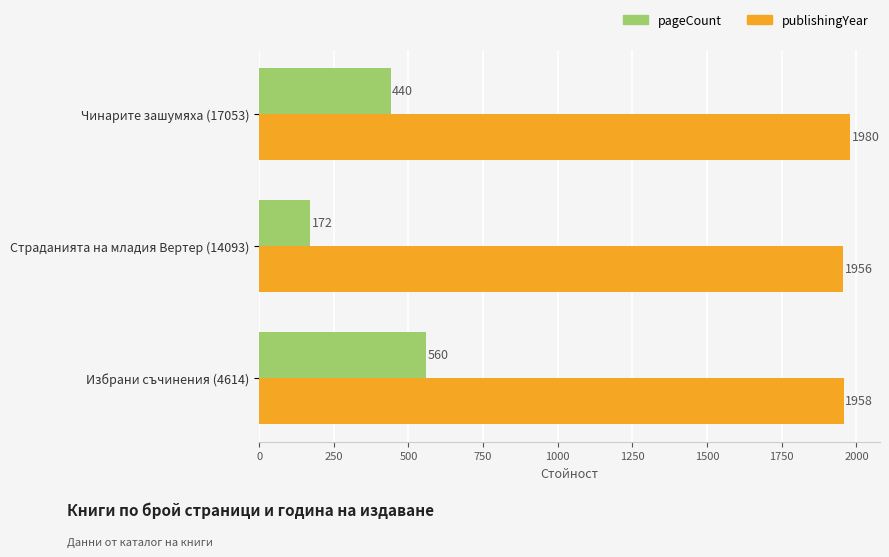

The pageCount series shows 38 at Страданията на младия Вертер (14093). True or false?

False